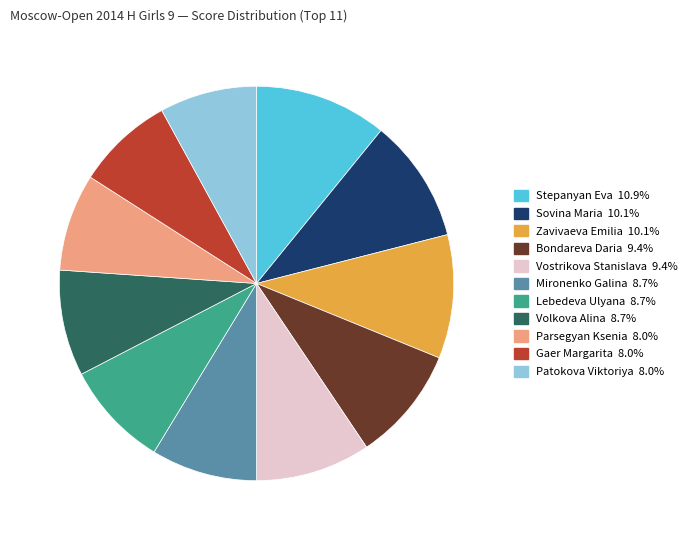

What is the largest slice in the pie chart?

Stepanyan Eva